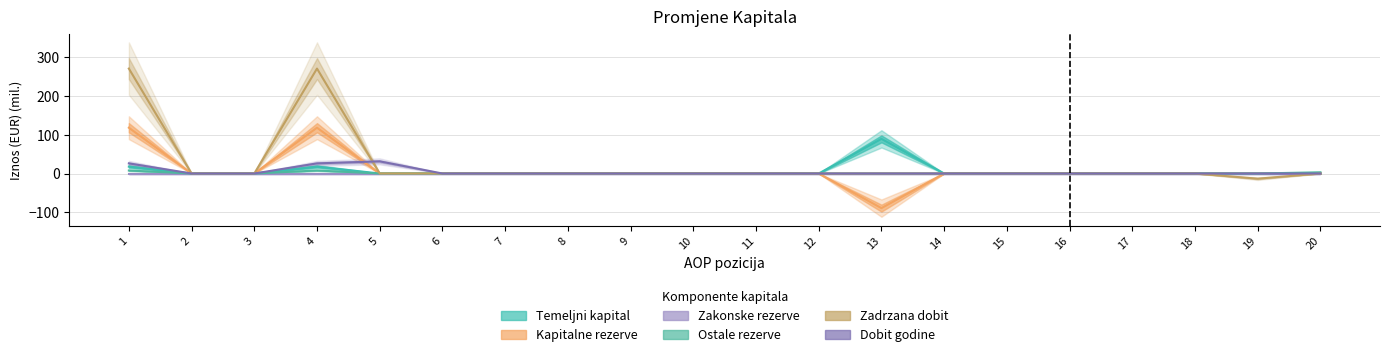

List the labels in order of Kapitalne rezerve value, smallest first.

13, 2, 3, 5, 6, 7, 8, 9, 10, 11, 12, 14, 15, 16, 17, 18, 19, 20, 1, 4